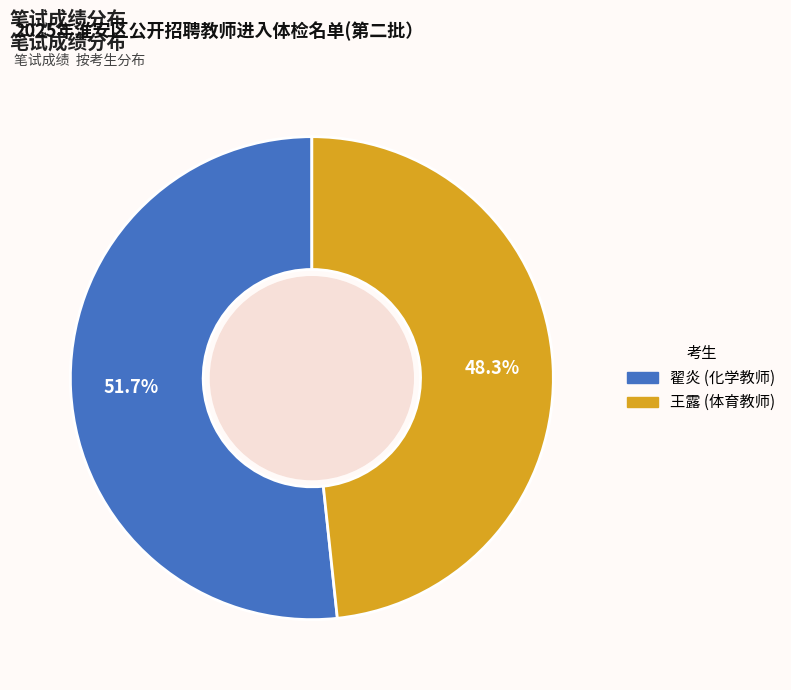

How many slices are in this pie chart?

2